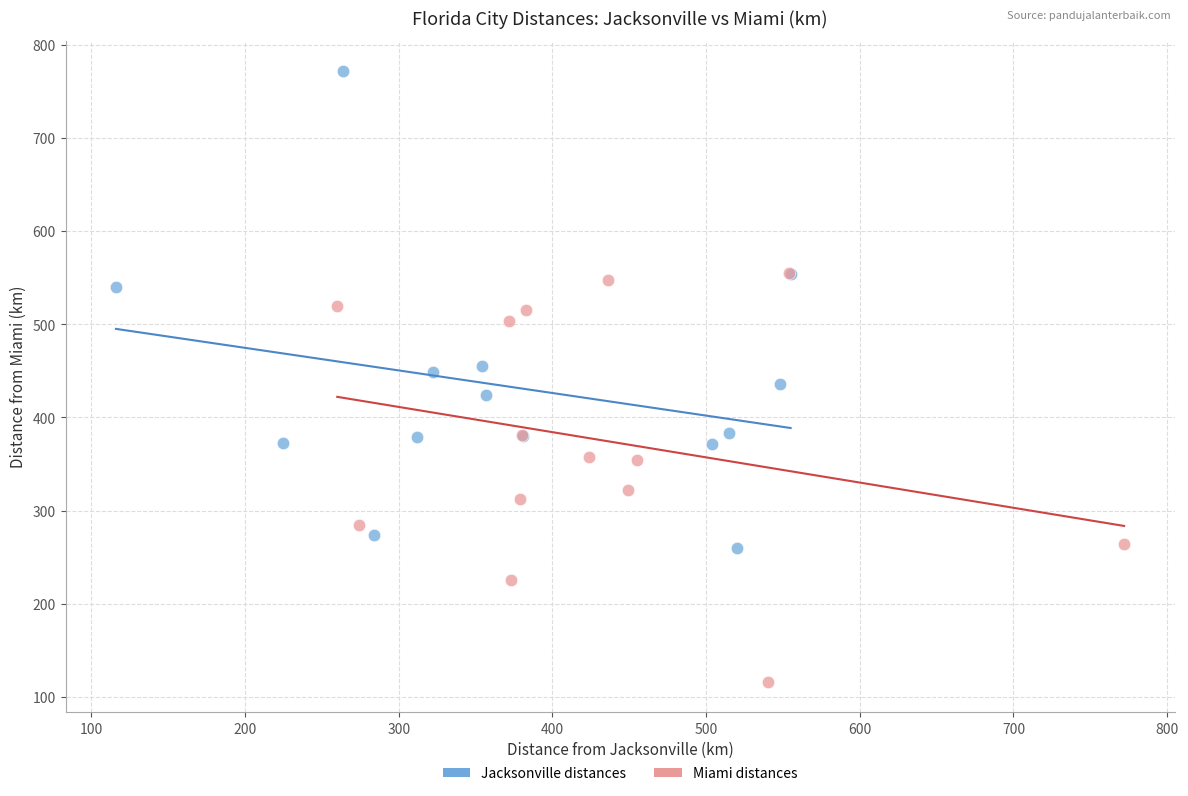

Which series has the widest spread of Y values?

Jacksonville distances